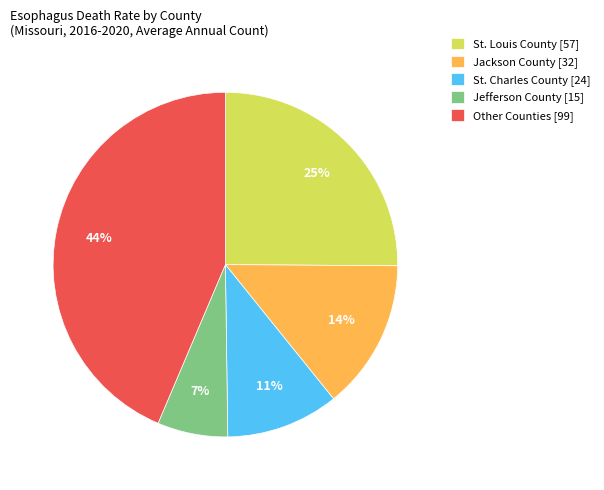

To the nearest percent, what is the difference between the largest and smallest slice percentages?

37%